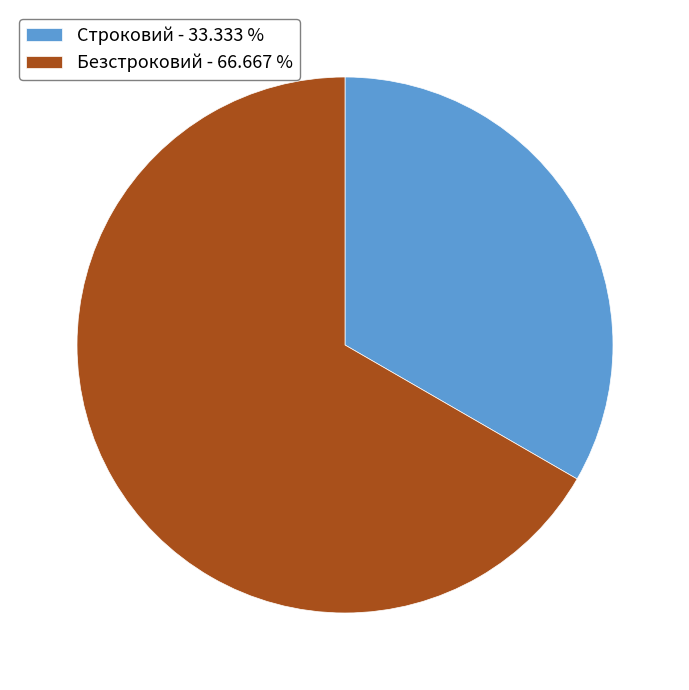

Is there any slice that represents more than half of the pie?

Yes